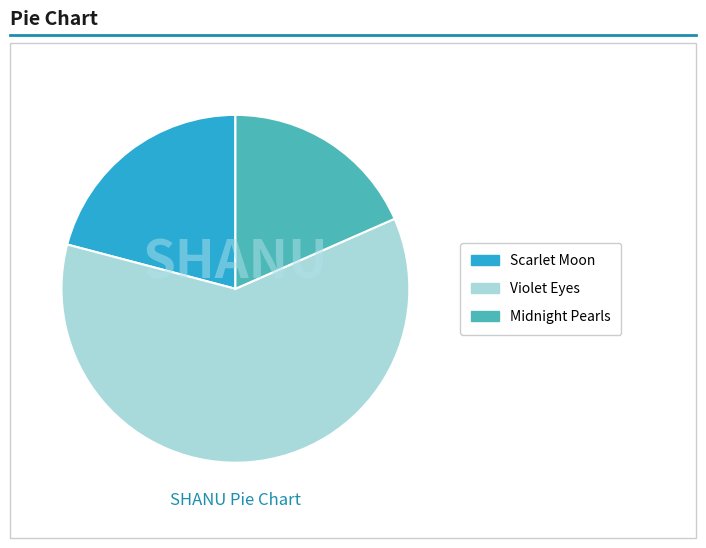

Which slice is the largest?

Violet Eyes